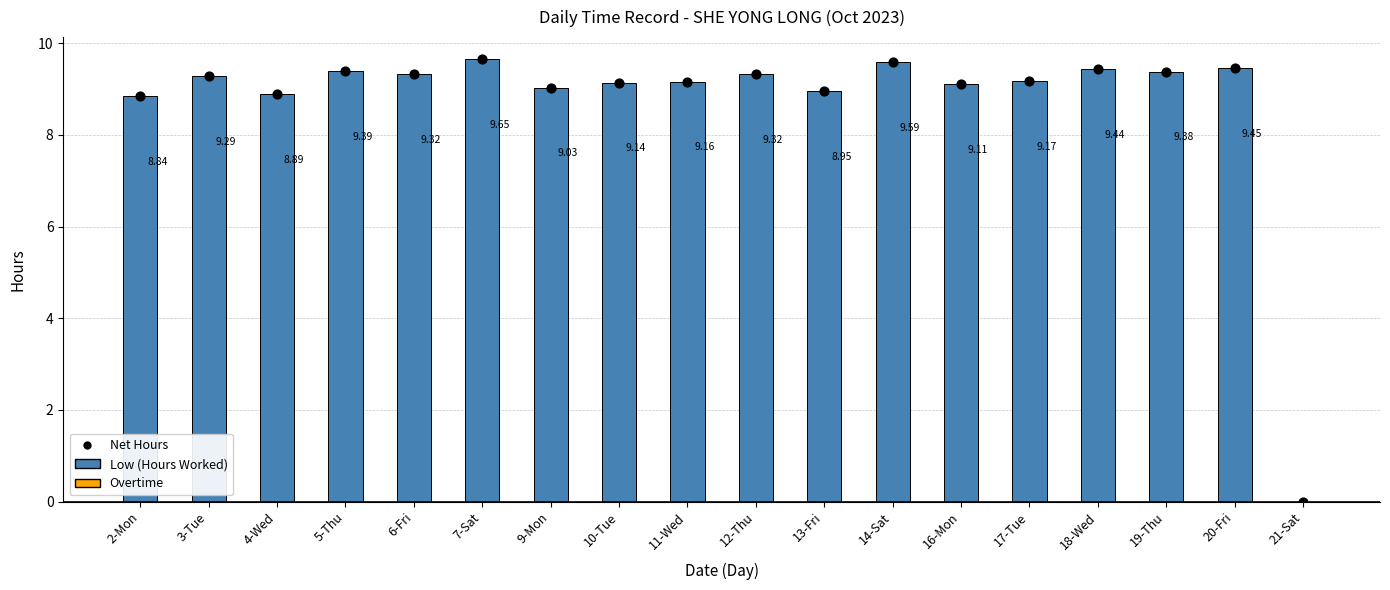

At how many categories does at least one series exceed 3?

17